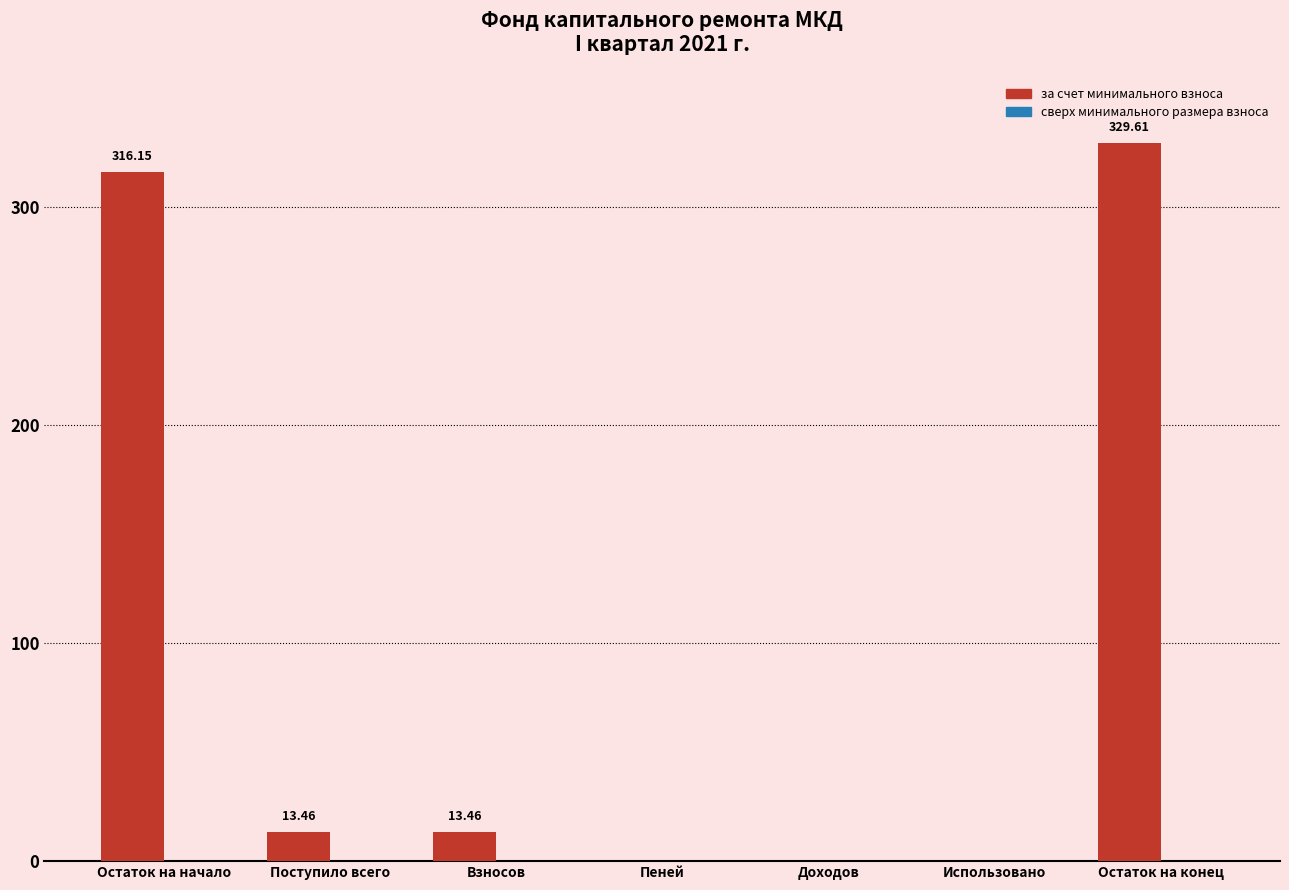

Which has a higher value, Остаток на конец or Доходов?

Остаток на конец